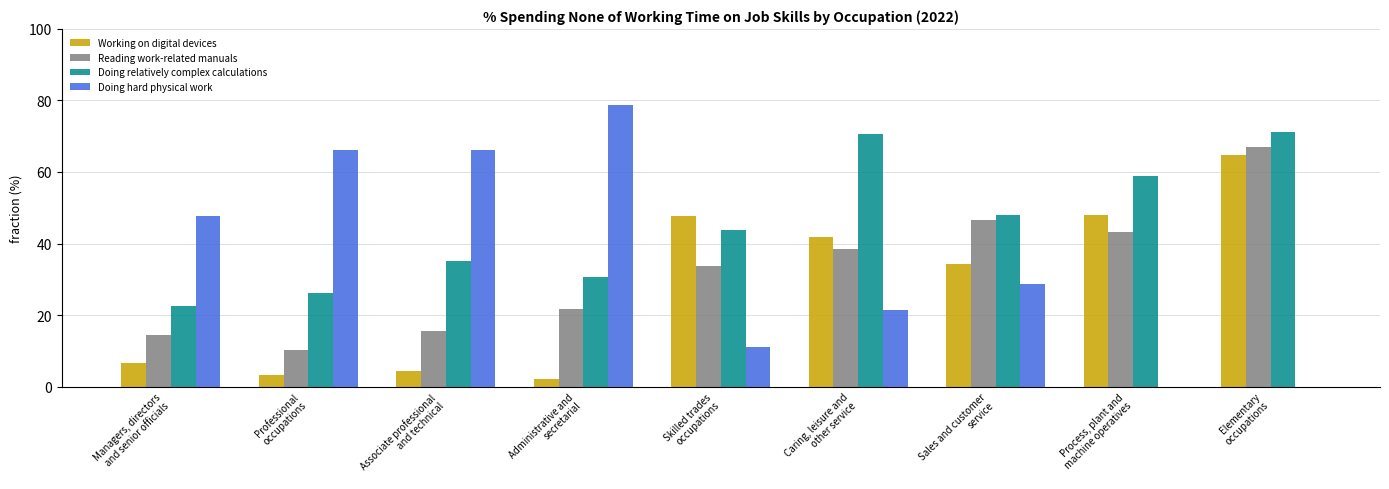

Is it true that Working on digital devices equals 19.3 at Skilled trades
occupations?

False